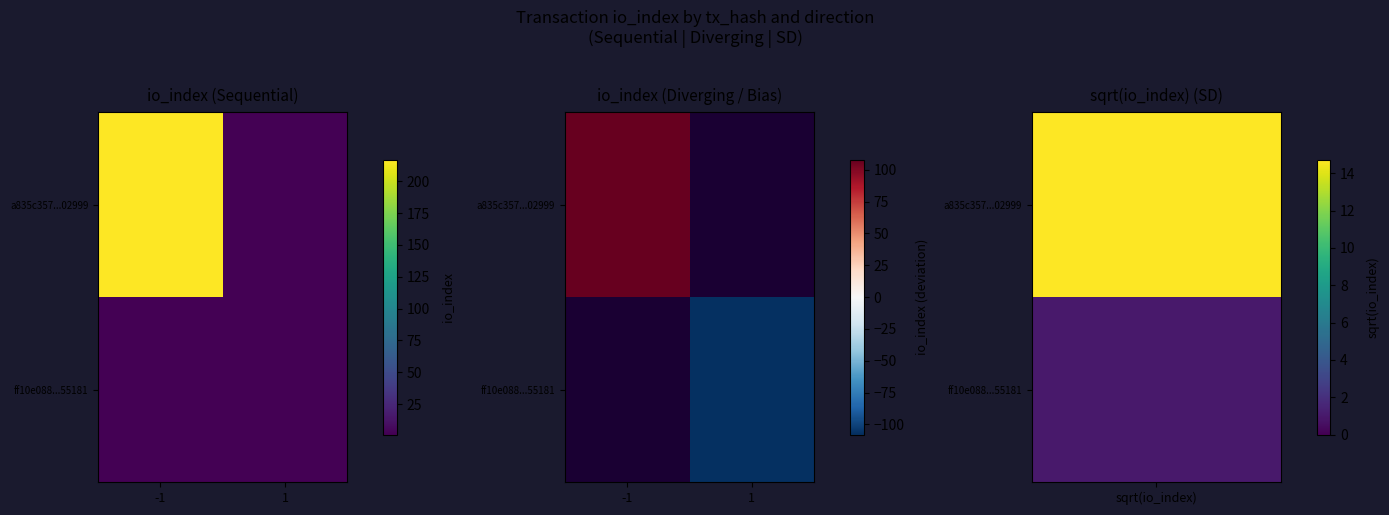

Rank the series at -1 from highest to lowest value.

a835c357...02999, ff10e088...55181